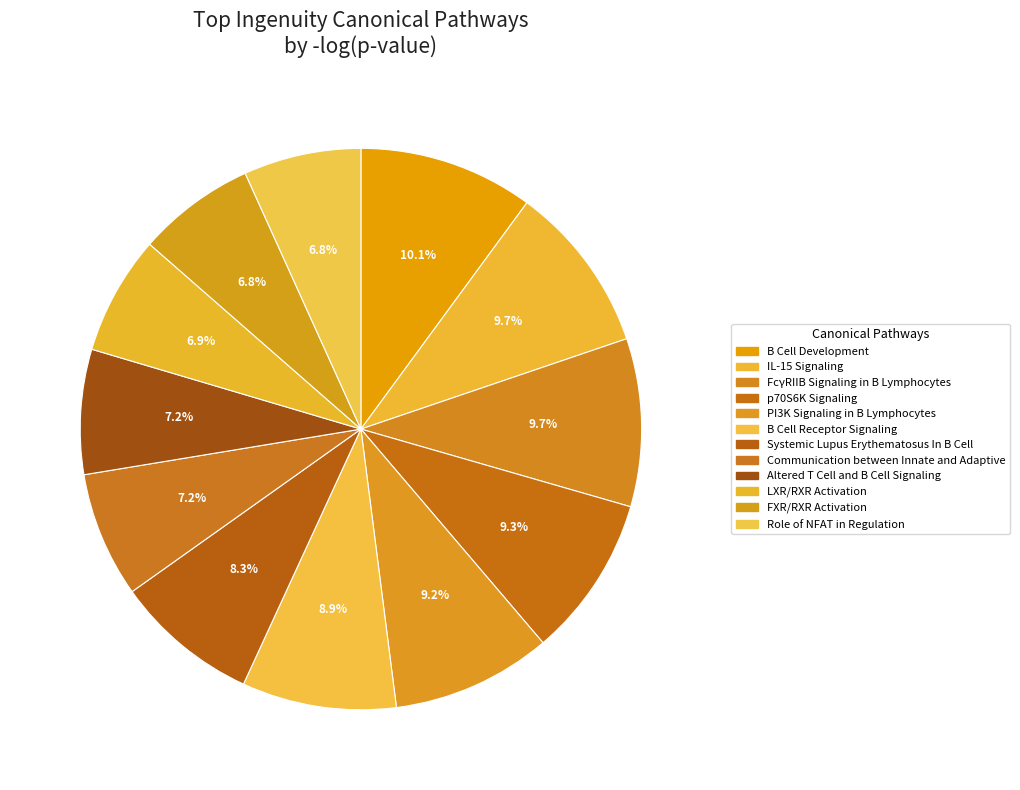

Count the number of slices in the pie.

12